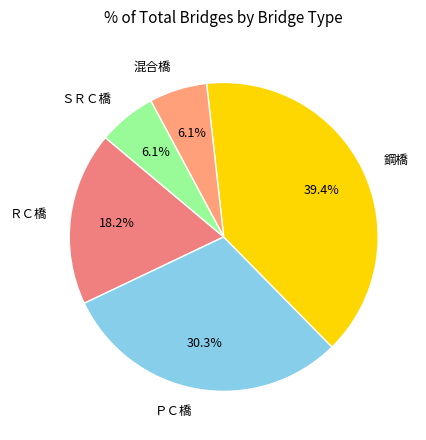

Which category has the biggest portion of the pie?

鋼橋